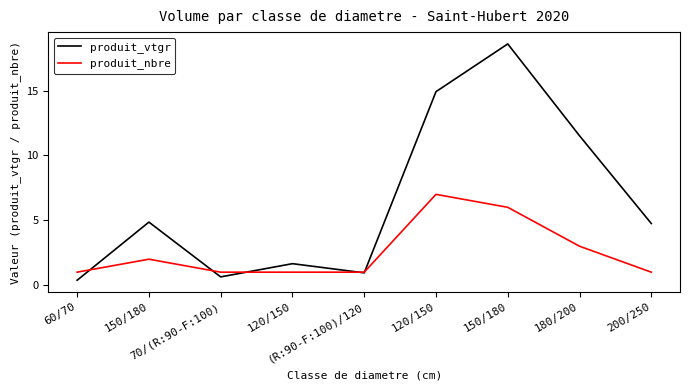

What is the sum of the produit_vtgr values at 200/250 and 70/(R:90-F:100)?

5.4